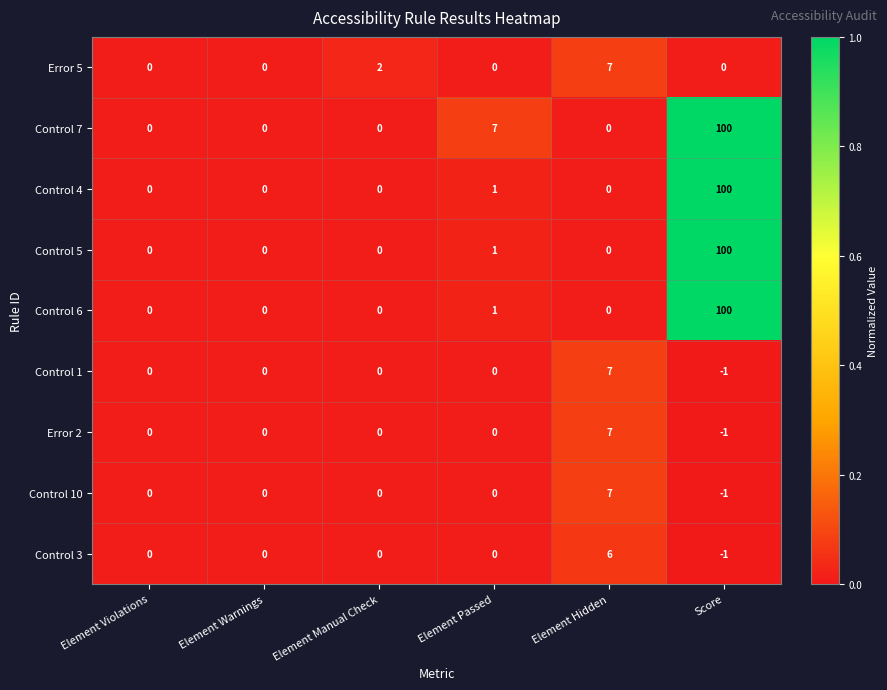

At which label does Control 6 reach its peak?

Score